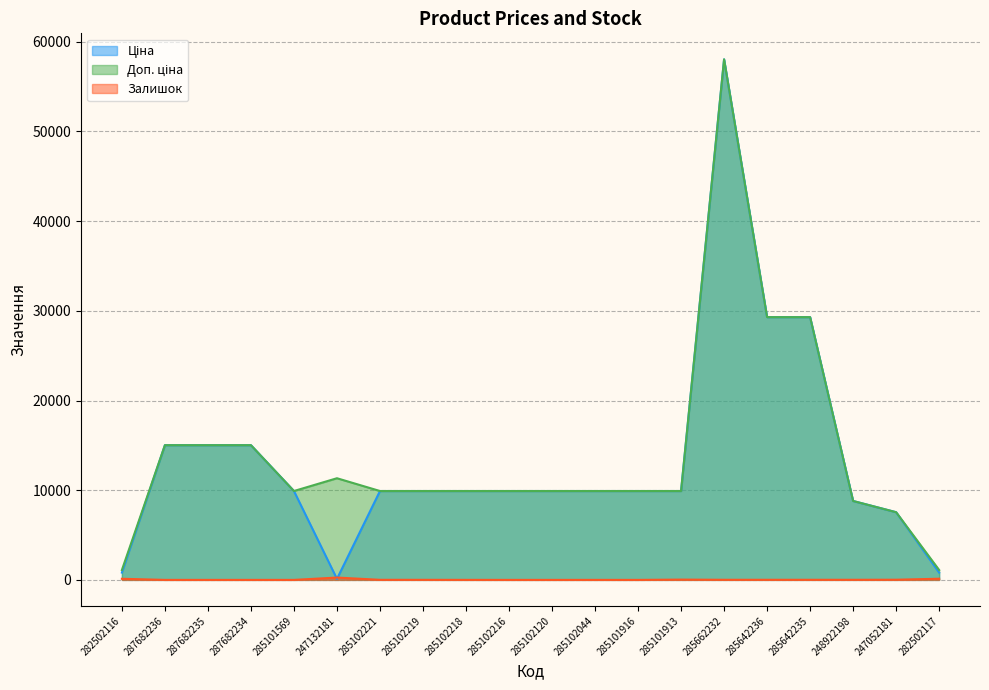

List the labels in order of Залишок value, largest first.

247132181, 282502117, 282502116, 285101913, 247052181, 285662232, 285642236, 285642235, 248922198, 285102221, 285102219, 285102218, 285102044, 287682236, 287682235, 287682234, 285101569, 285102216, 285102120, 285101916